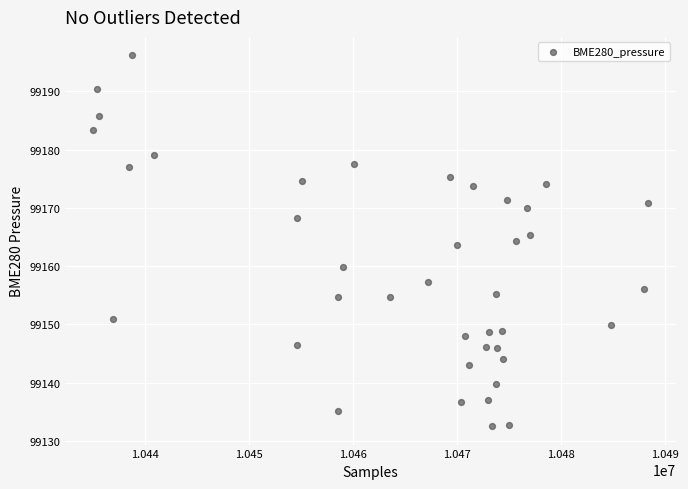

What is the range of Y values (max minus min)?

63.7